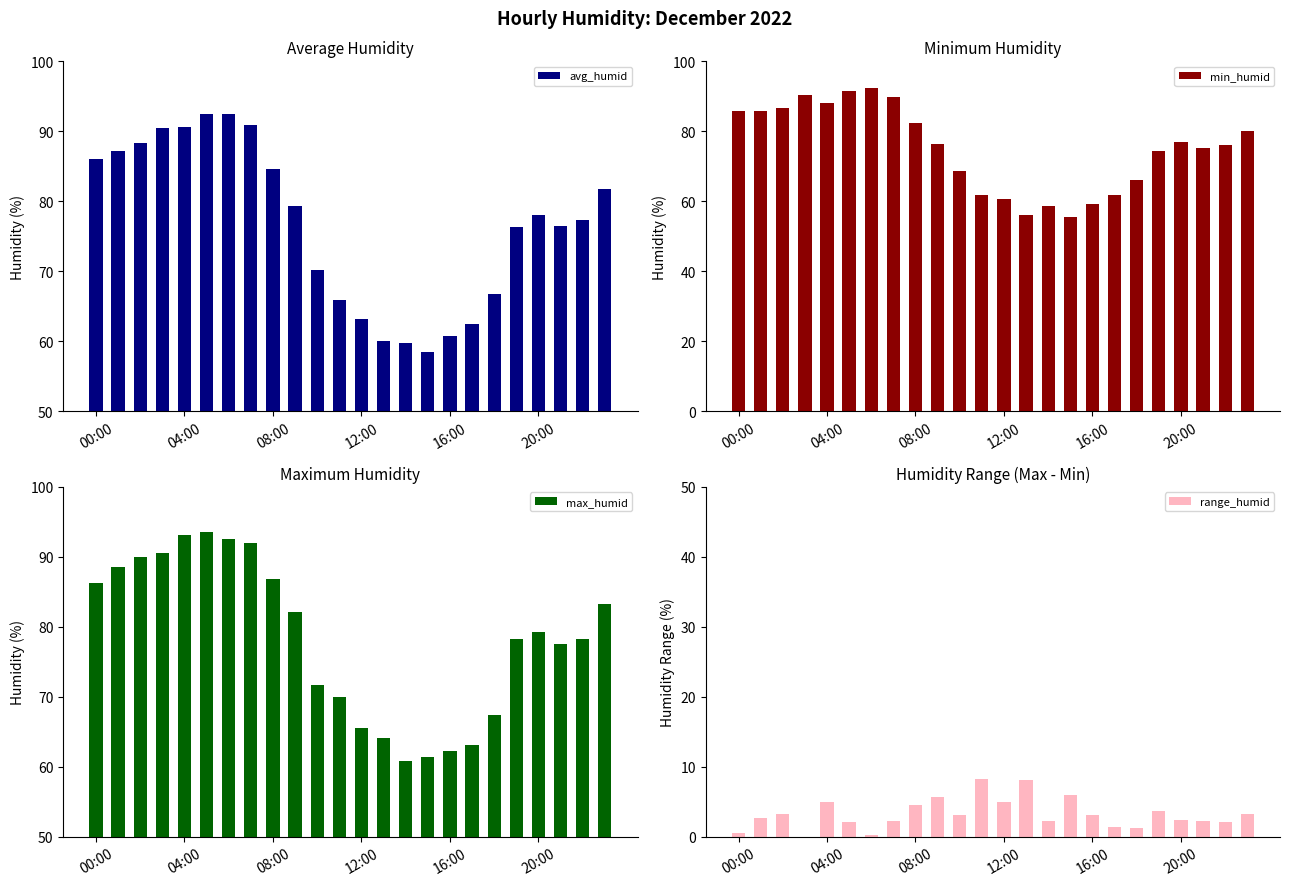

What position from the left is 6?

7